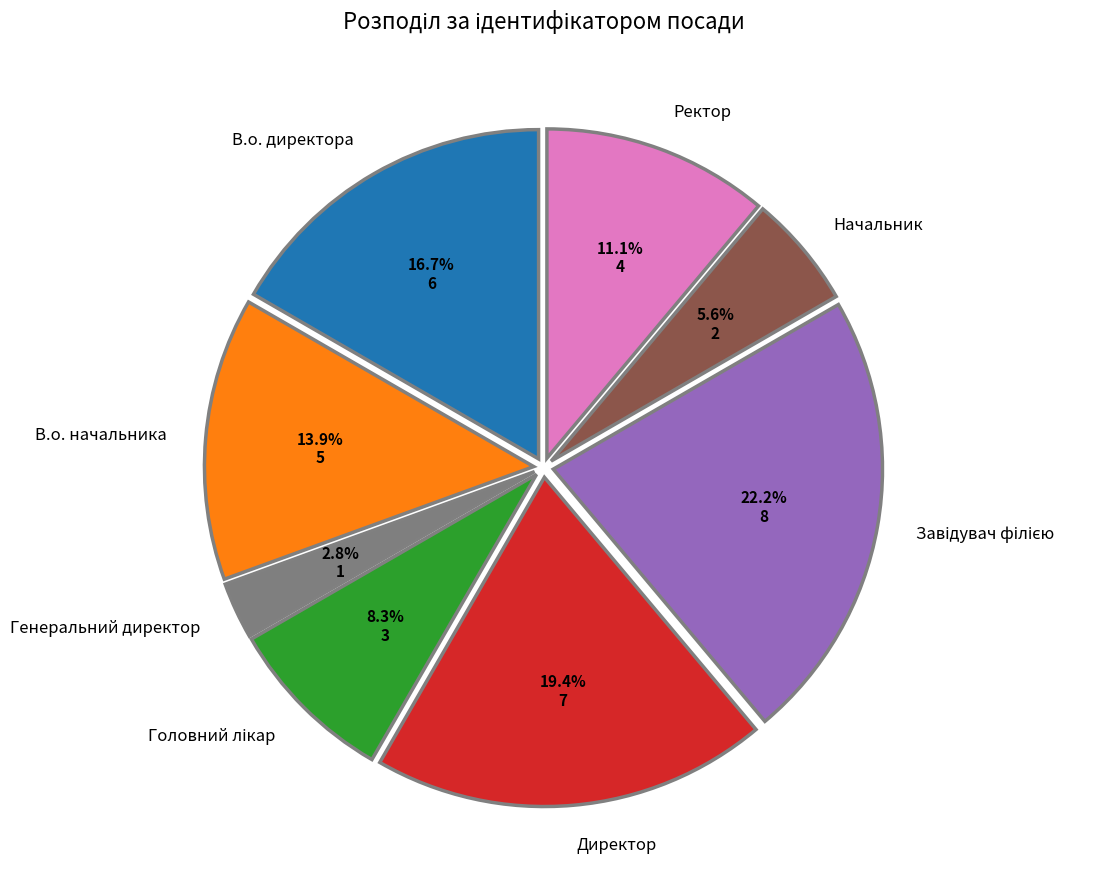

To the nearest percent, what portion does Директор represent?

19%